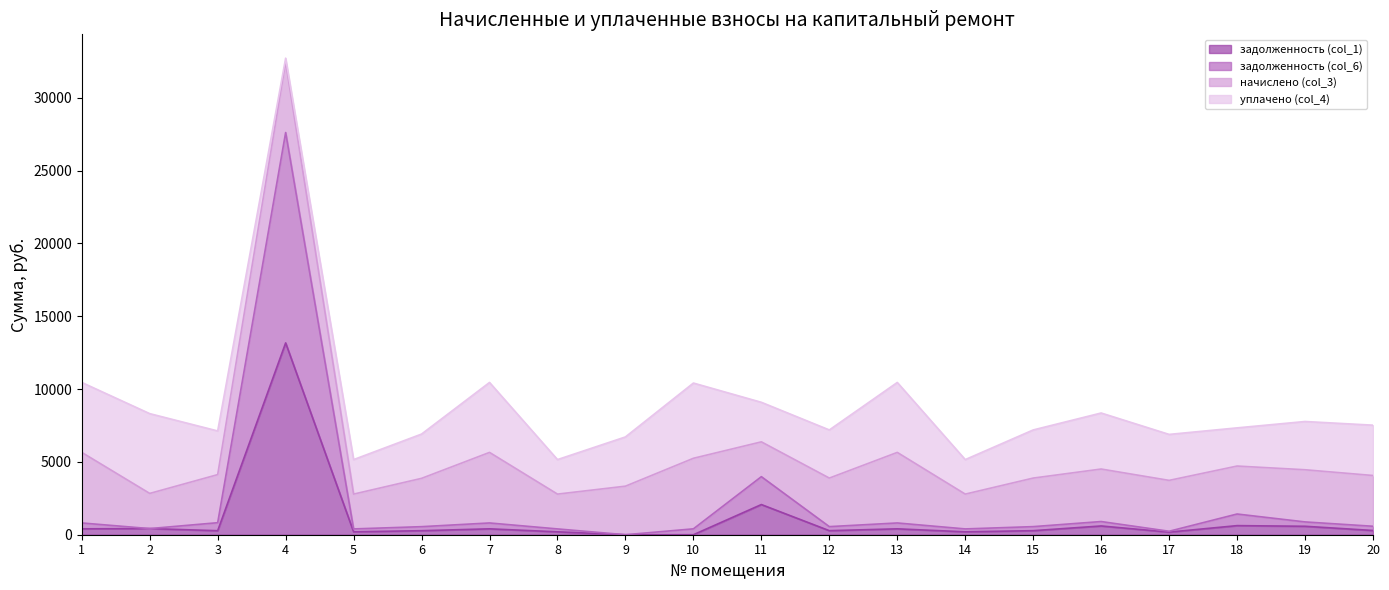

What is the value of the задолженность (col_6) point at the 19th from the left?

878.9